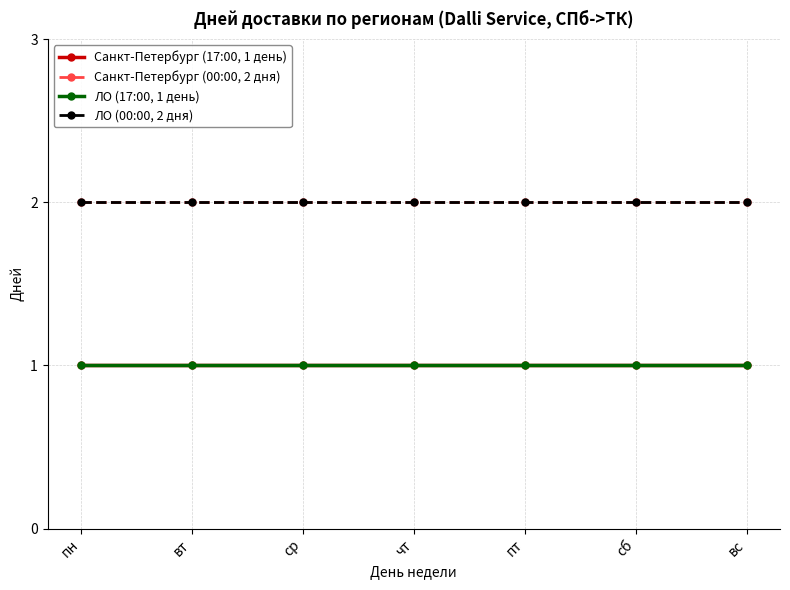

At how many categories does at least one series exceed 1?

7